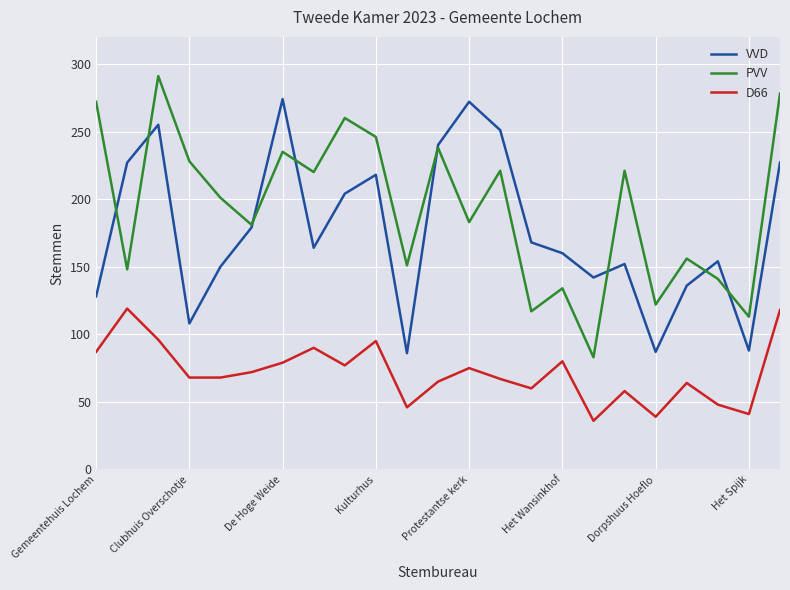

True or false: VVD and D66 cross at least once.

False